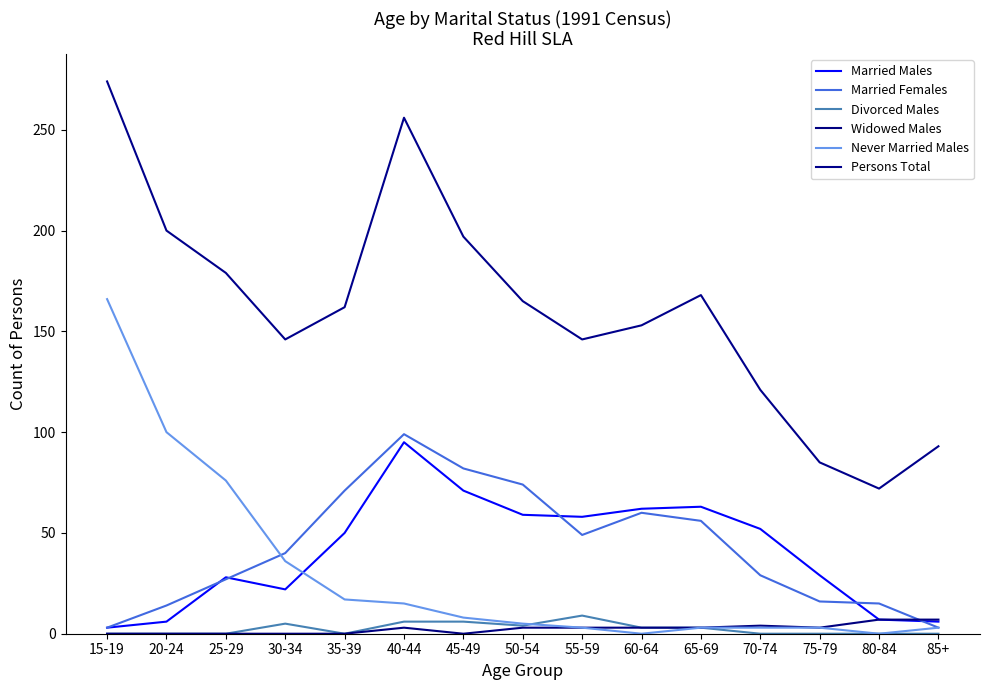

Is the value of Married Females at 65-69 greater than the value of Never Married Males at 65-69?

Yes